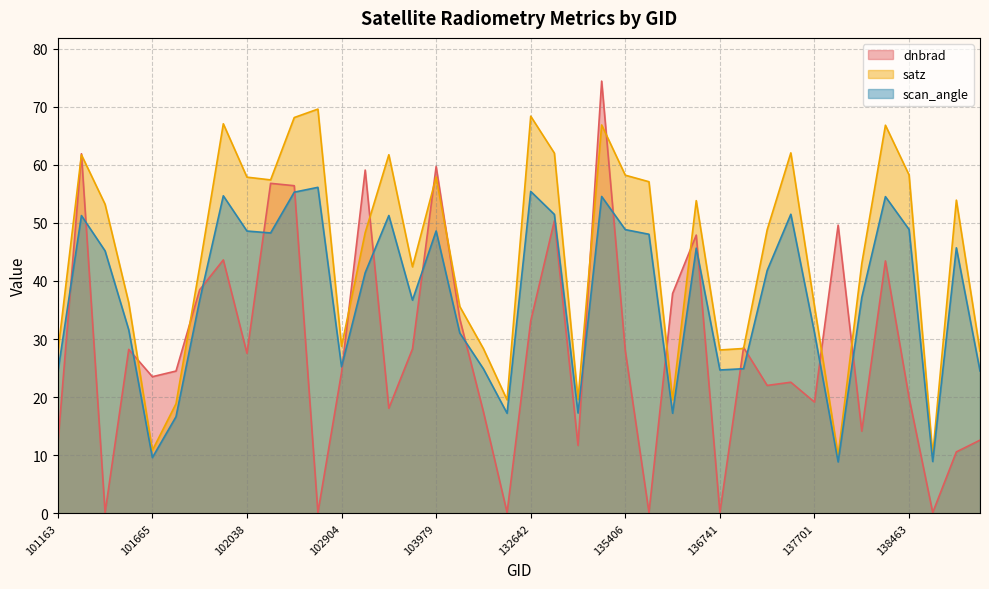

What is the total value across all series at 101908?

117.6